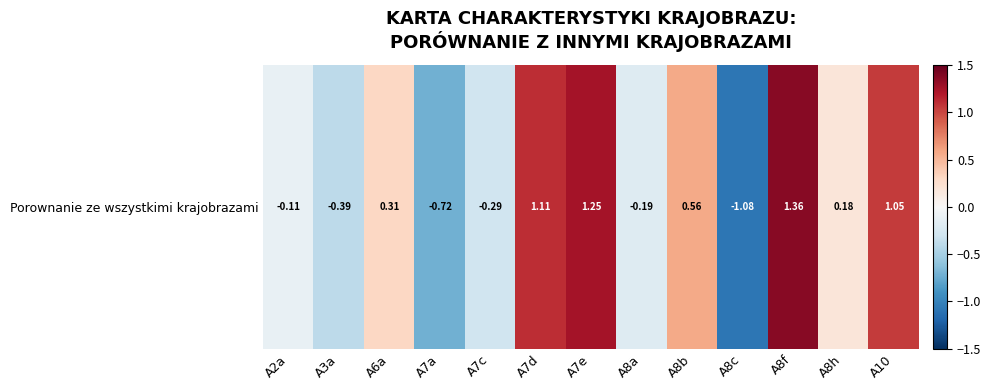

Reading right to left, list all the values displayed in this chart.

A10=1.1	A8h=0.2	A8f=1.4	A8c=-1.1	A8b=0.6	A8a=-0.2	A7e=1.3	A7d=1.1	A7c=-0.3	A7a=-0.7	A6a=0.3	A3a=-0.4	A2a=-0.1